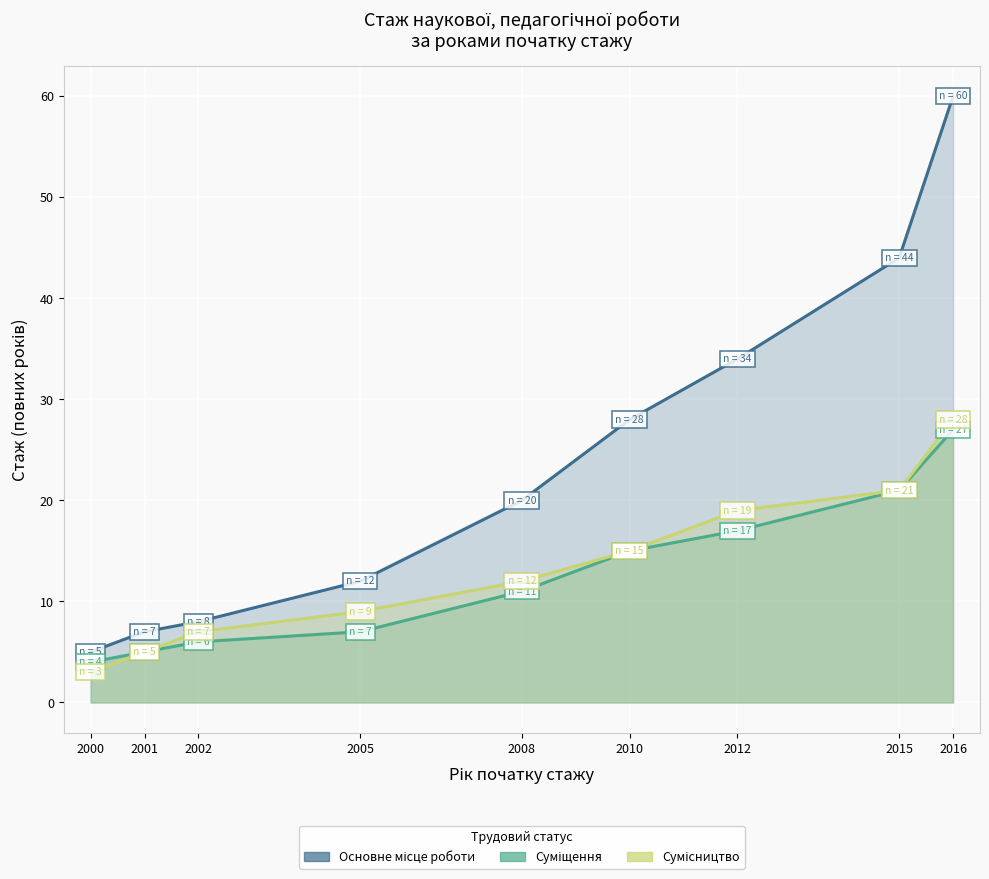

What is the value of the Сумісництво point at the 8th from the left?

21